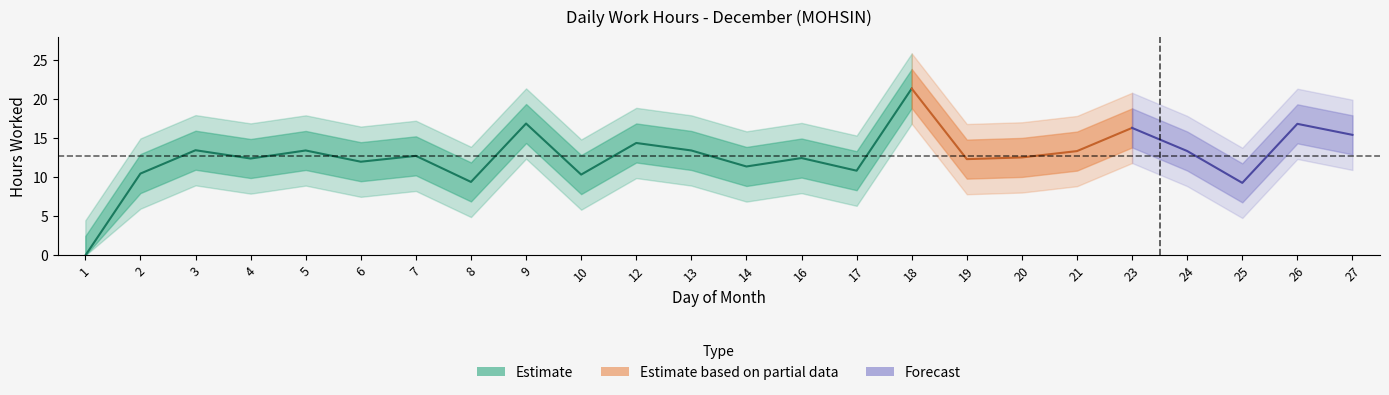

Which has a higher value, 19 or 18?

18